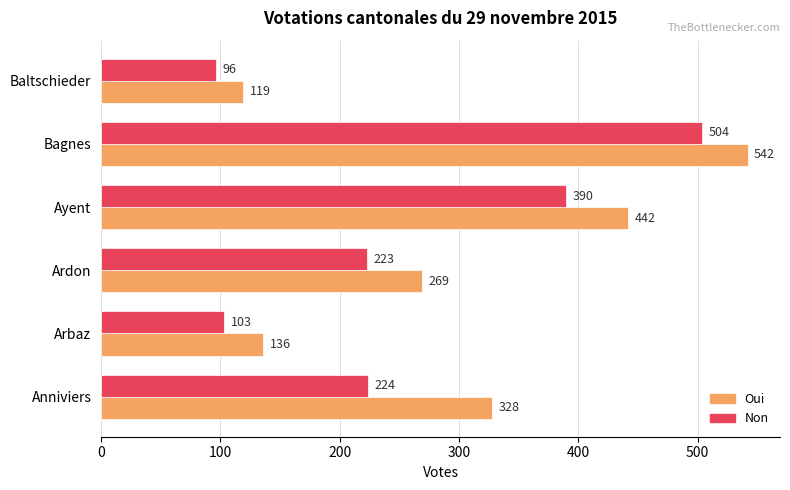

What is the difference between the maximum and minimum values in the Oui series?

423